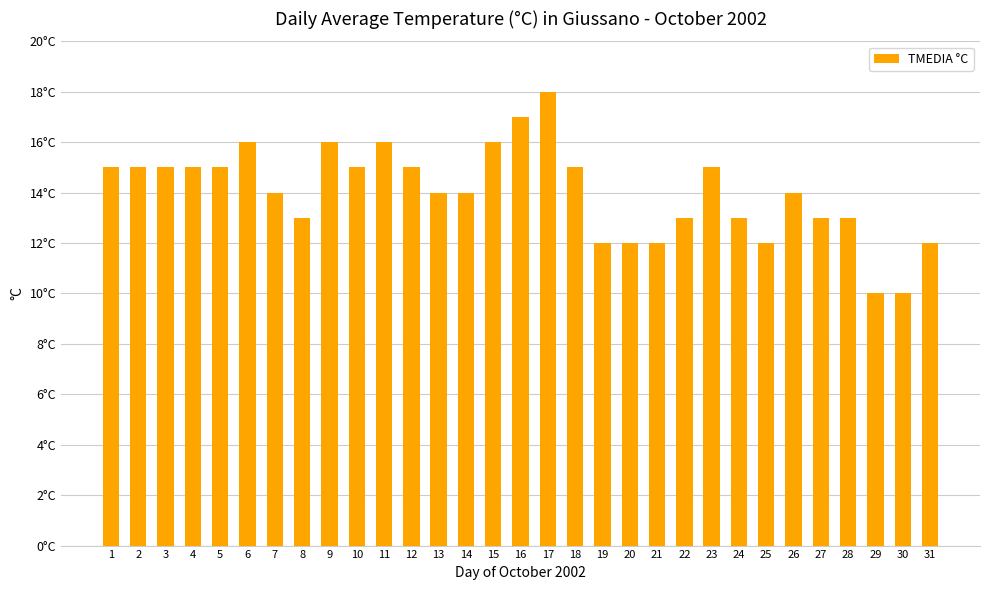

Reading right to left, transcribe all the data shown in this chart.

31=12	30=10	29=10	28=13	27=13	26=14	25=12	24=13	23=15	22=13	21=12	20=12	19=12	18=15	17=18	16=17	15=16	14=14	13=14	12=15	11=16	10=15	9=16	8=13	7=14	6=16	5=15	4=15	3=15	2=15	1=15